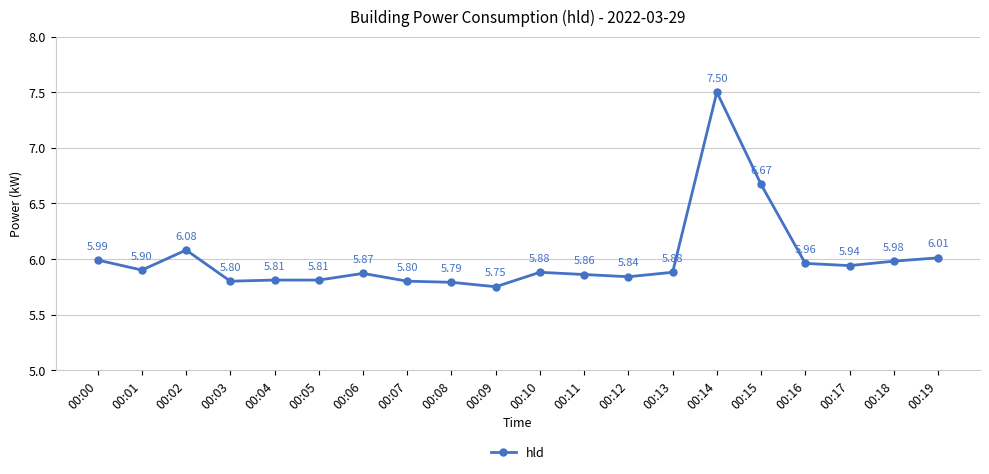

What is the sum of the values at 00:02 and 00:05?

11.9